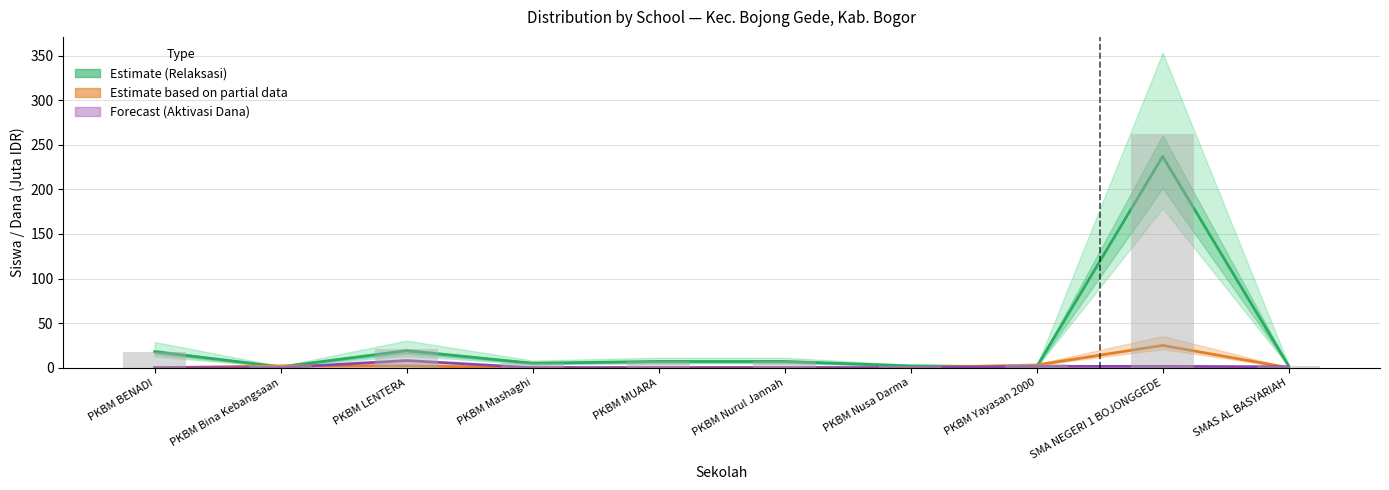

Is the value of Forecast (Aktivasi Dana, M IDR) at PKBM BENADI greater than the value of Estimate (Relaksasi Siswa) at PKBM Bina Kebangsaan?

No